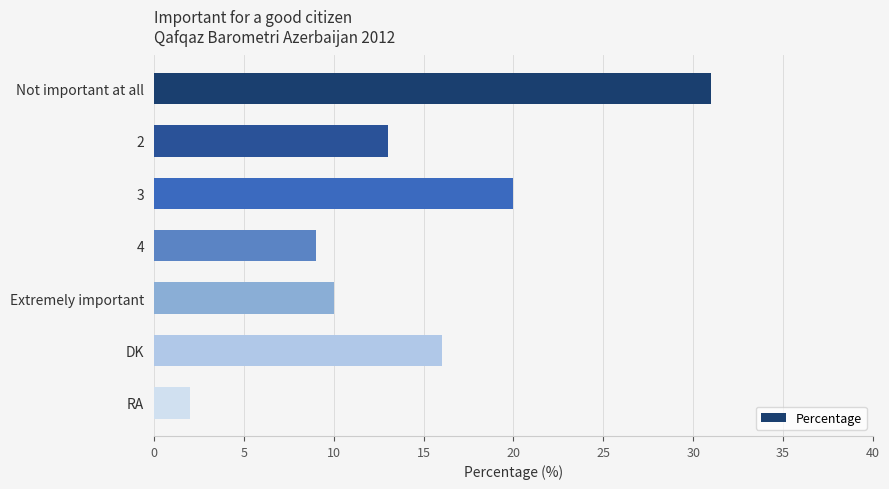

What is the approximate value at 3, to the nearest 5?

20